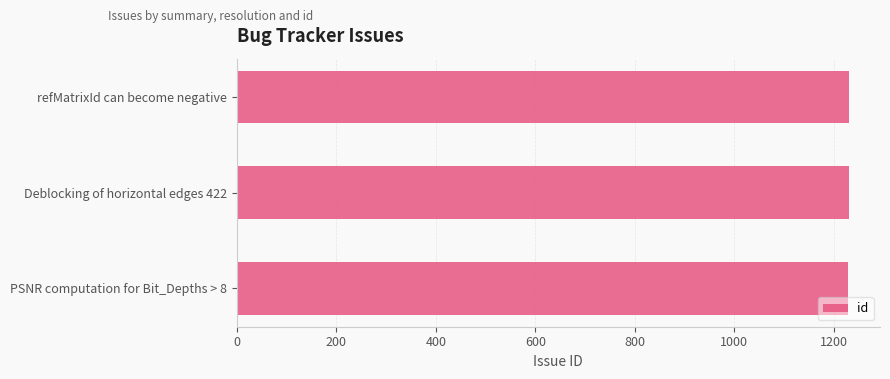

What is the value of the 3rd bar from the top?

1229